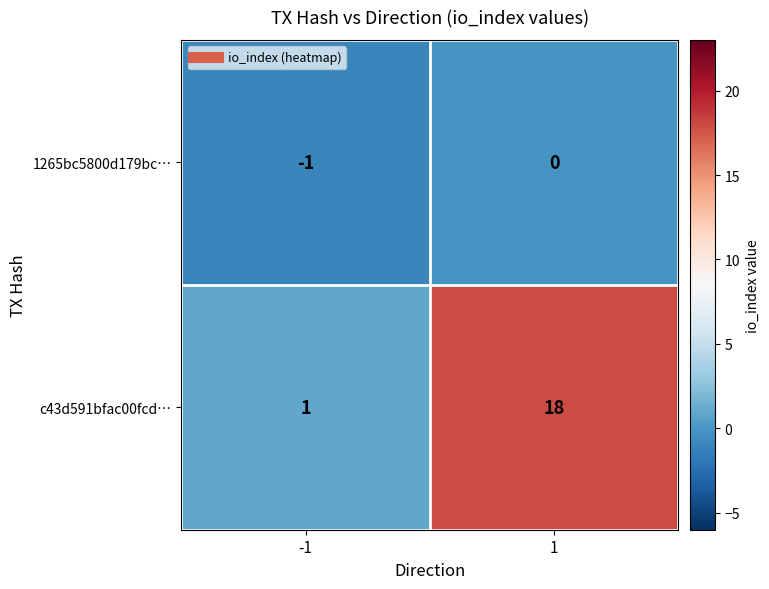

What is the difference between the highest and lowest values at -1?

2